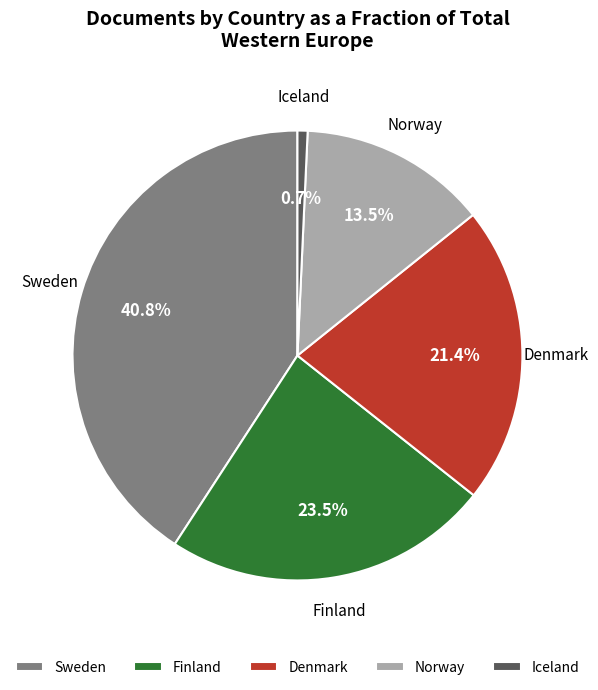

The Norway slice represents 1% of the pie. True or false?

False